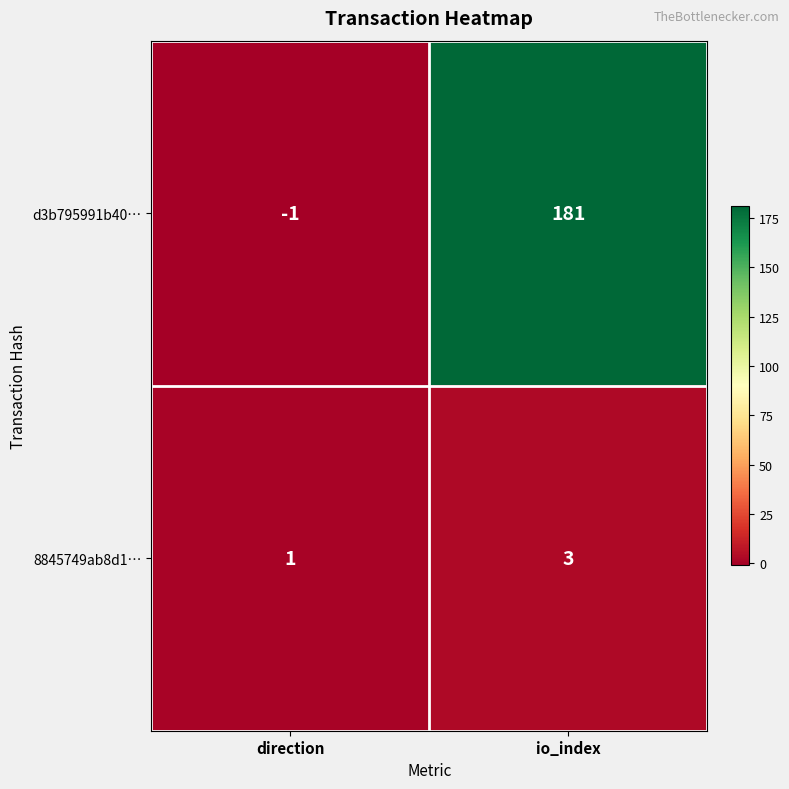

At which label does d3b795991b40… reach its peak?

io_index